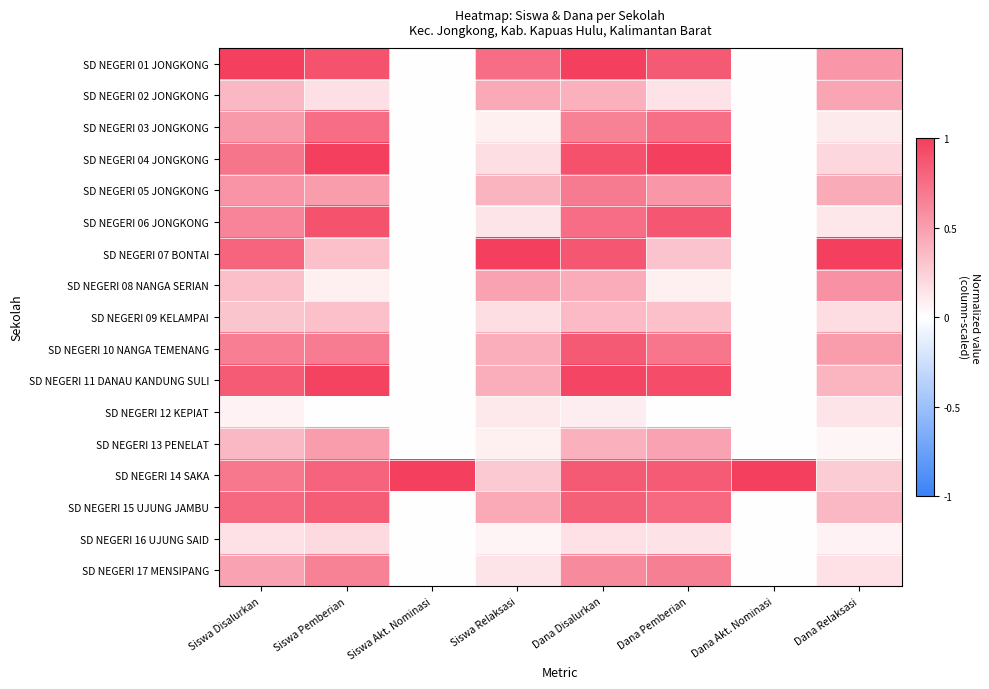

Reading left to right, transcribe all the data shown in this chart.

SD NEGERI 01 JONGKONG: Siswa Disalurkan=1.0	Siswa Pemberian=0.9	Siswa Akt. Nominasi=0.0	Siswa Relaksasi=0.8	Dana Disalurkan=1.0	Dana Pemberian=0.9	Dana Akt. Nominasi=0.0	Dana Relaksasi=0.5
SD NEGERI 02 JONGKONG: Siswa Disalurkan=0.4	Siswa Pemberian=0.2	Siswa Akt. Nominasi=0.0	Siswa Relaksasi=0.4	Dana Disalurkan=0.4	Dana Pemberian=0.1	Dana Akt. Nominasi=0.0	Dana Relaksasi=0.5
SD NEGERI 03 JONGKONG: Siswa Disalurkan=0.5	Siswa Pemberian=0.8	Siswa Akt. Nominasi=0.0	Siswa Relaksasi=0.1	Dana Disalurkan=0.6	Dana Pemberian=0.7	Dana Akt. Nominasi=0.0	Dana Relaksasi=0.1
SD NEGERI 04 JONGKONG: Siswa Disalurkan=0.7	Siswa Pemberian=1.0	Siswa Akt. Nominasi=0.0	Siswa Relaksasi=0.2	Dana Disalurkan=0.9	Dana Pemberian=1.0	Dana Akt. Nominasi=0.0	Dana Relaksasi=0.2
SD NEGERI 05 JONGKONG: Siswa Disalurkan=0.6	Siswa Pemberian=0.5	Siswa Akt. Nominasi=0.0	Siswa Relaksasi=0.4	Dana Disalurkan=0.7	Dana Pemberian=0.5	Dana Akt. Nominasi=0.0	Dana Relaksasi=0.4
SD NEGERI 06 JONGKONG: Siswa Disalurkan=0.6	Siswa Pemberian=0.9	Siswa Akt. Nominasi=0.0	Siswa Relaksasi=0.1	Dana Disalurkan=0.8	Dana Pemberian=0.9	Dana Akt. Nominasi=0.0	Dana Relaksasi=0.1
SD NEGERI 07 BONTAI: Siswa Disalurkan=0.8	Siswa Pemberian=0.3	Siswa Akt. Nominasi=0.0	Siswa Relaksasi=1.0	Dana Disalurkan=0.9	Dana Pemberian=0.3	Dana Akt. Nominasi=0.0	Dana Relaksasi=1.0
SD NEGERI 08 NANGA SERIAN: Siswa Disalurkan=0.3	Siswa Pemberian=0.1	Siswa Akt. Nominasi=0.0	Siswa Relaksasi=0.5	Dana Disalurkan=0.4	Dana Pemberian=0.1	Dana Akt. Nominasi=0.0	Dana Relaksasi=0.6
SD NEGERI 09 KELAMPAI: Siswa Disalurkan=0.3	Siswa Pemberian=0.3	Siswa Akt. Nominasi=0.0	Siswa Relaksasi=0.2	Dana Disalurkan=0.4	Dana Pemberian=0.3	Dana Akt. Nominasi=0.0	Dana Relaksasi=0.2
SD NEGERI 10 NANGA TEMENANG: Siswa Disalurkan=0.7	Siswa Pemberian=0.7	Siswa Akt. Nominasi=0.0	Siswa Relaksasi=0.4	Dana Disalurkan=0.9	Dana Pemberian=0.7	Dana Akt. Nominasi=0.0	Dana Relaksasi=0.5
SD NEGERI 11 DANAU KANDUNG SULI: Siswa Disalurkan=0.8	Siswa Pemberian=1.0	Siswa Akt. Nominasi=0.0	Siswa Relaksasi=0.4	Dana Disalurkan=1.0	Dana Pemberian=0.9	Dana Akt. Nominasi=0.0	Dana Relaksasi=0.4
SD NEGERI 12 KEPIAT: Siswa Disalurkan=0.1	Siswa Pemberian=0.0	Siswa Akt. Nominasi=0.0	Siswa Relaksasi=0.1	Dana Disalurkan=0.1	Dana Pemberian=0.0	Dana Akt. Nominasi=0.0	Dana Relaksasi=0.1
SD NEGERI 13 PENELAT: Siswa Disalurkan=0.4	Siswa Pemberian=0.5	Siswa Akt. Nominasi=0.0	Siswa Relaksasi=0.1	Dana Disalurkan=0.4	Dana Pemberian=0.5	Dana Akt. Nominasi=0.0	Dana Relaksasi=0.1
SD NEGERI 14 SAKA: Siswa Disalurkan=0.7	Siswa Pemberian=0.8	Siswa Akt. Nominasi=1.0	Siswa Relaksasi=0.3	Dana Disalurkan=0.9	Dana Pemberian=0.8	Dana Akt. Nominasi=1.0	Dana Relaksasi=0.3
SD NEGERI 15 UJUNG JAMBU: Siswa Disalurkan=0.8	Siswa Pemberian=0.8	Siswa Akt. Nominasi=0.0	Siswa Relaksasi=0.4	Dana Disalurkan=0.8	Dana Pemberian=0.8	Dana Akt. Nominasi=0.0	Dana Relaksasi=0.4
SD NEGERI 16 UJUNG SAID: Siswa Disalurkan=0.1	Siswa Pemberian=0.2	Siswa Akt. Nominasi=0.0	Siswa Relaksasi=0.1	Dana Disalurkan=0.2	Dana Pemberian=0.1	Dana Akt. Nominasi=0.0	Dana Relaksasi=0.1
SD NEGERI 17 MENSIPANG: Siswa Disalurkan=0.5	Siswa Pemberian=0.6	Siswa Akt. Nominasi=0.0	Siswa Relaksasi=0.1	Dana Disalurkan=0.6	Dana Pemberian=0.7	Dana Akt. Nominasi=0.0	Dana Relaksasi=0.2